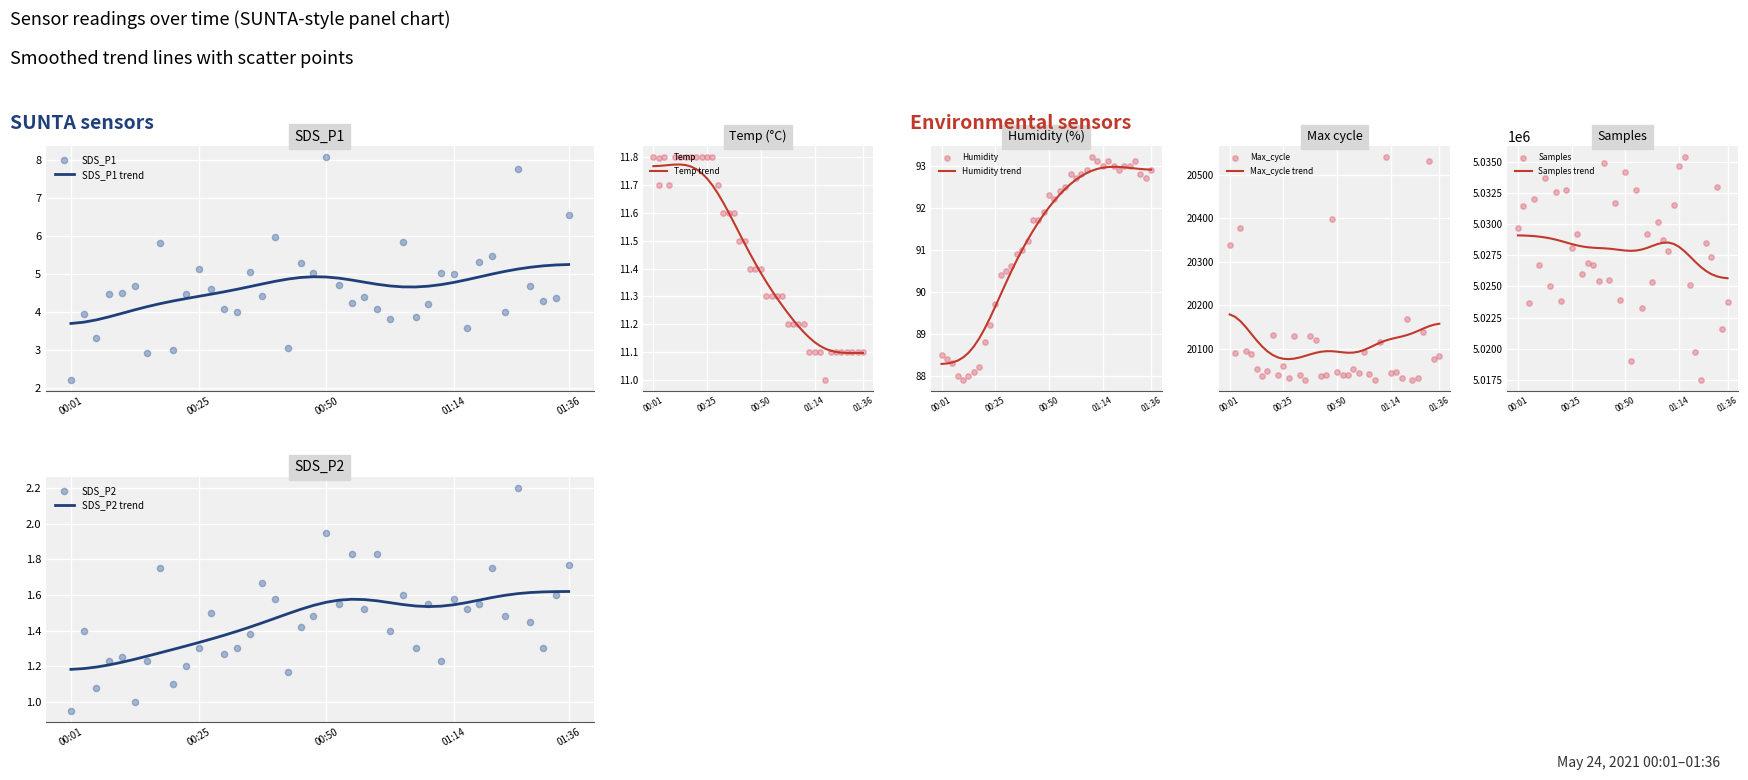

At which category is the sum across all series the highest?

01:16